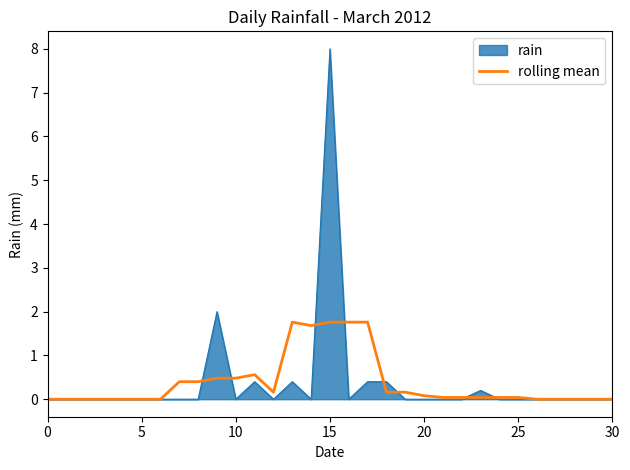

What is the greatest value displayed?

8.0